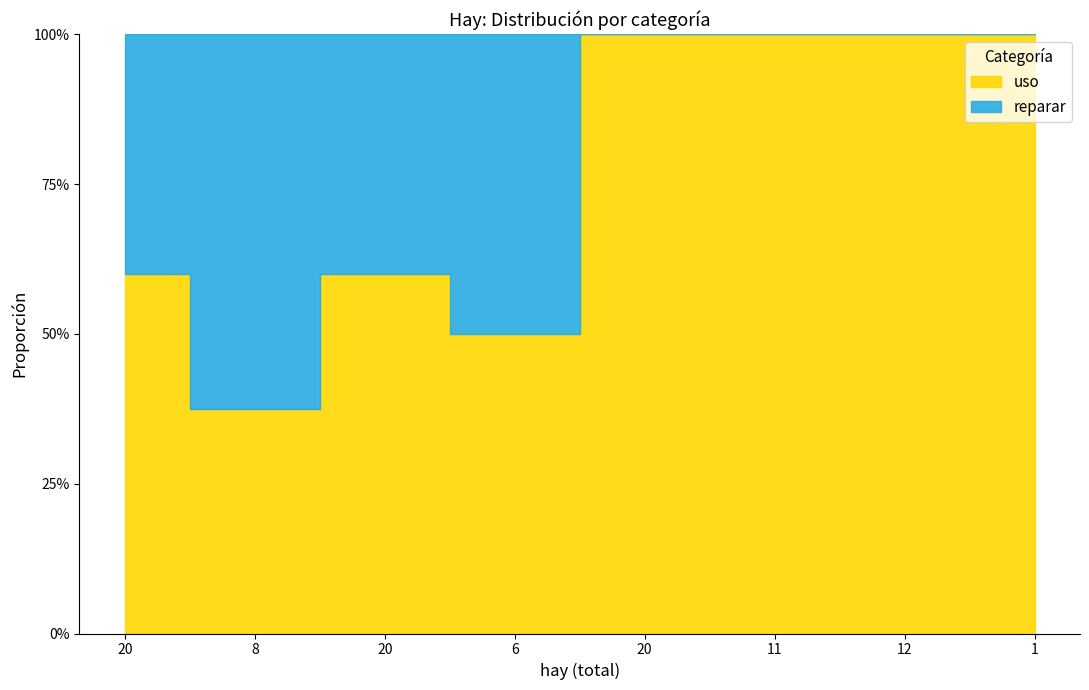

Reading left to right, transcribe all the data shown in this chart.

uso: 20=12	8=3	20=12	6=3	20=20	11=11	12=12	1=1
reparar: 20=8	8=5	20=8	6=3	20=0	11=0	12=0	1=0